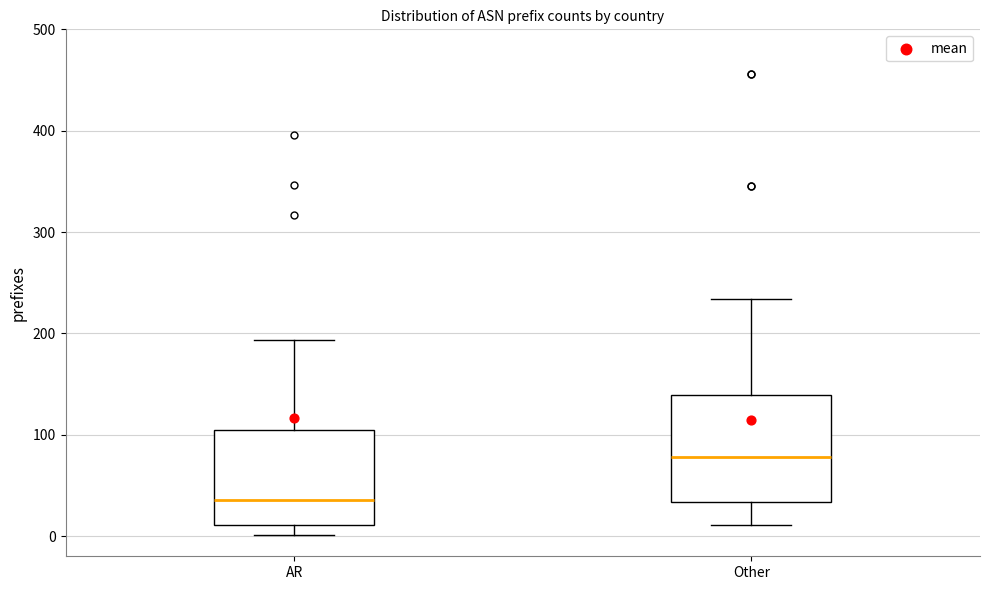

Comparing the boxes themselves (not the whiskers), which one is the tallest?

Other